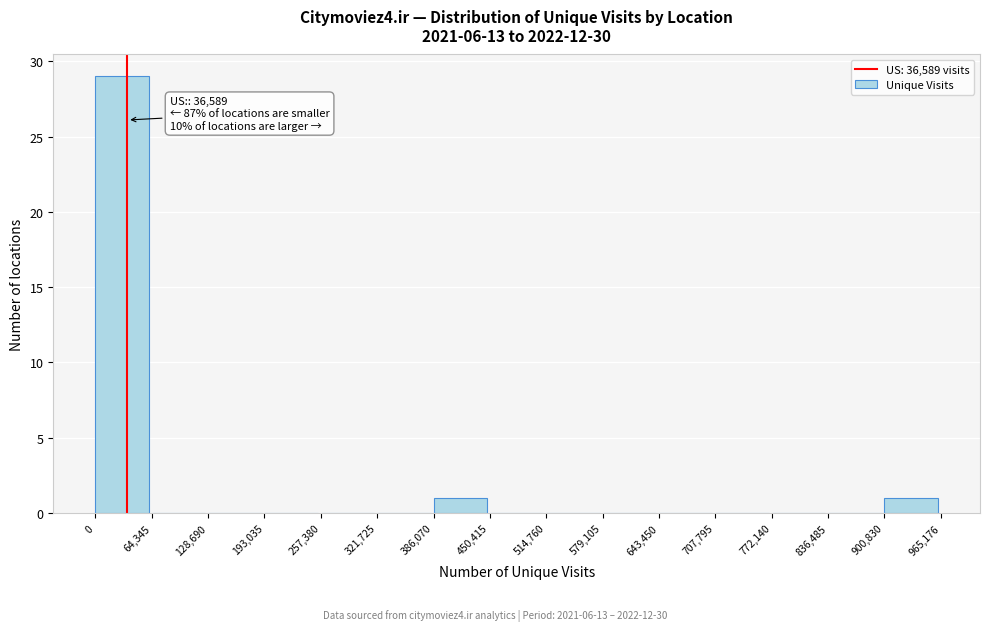

Over which range of the x-axis is the bar tallest?

0 to 64,345